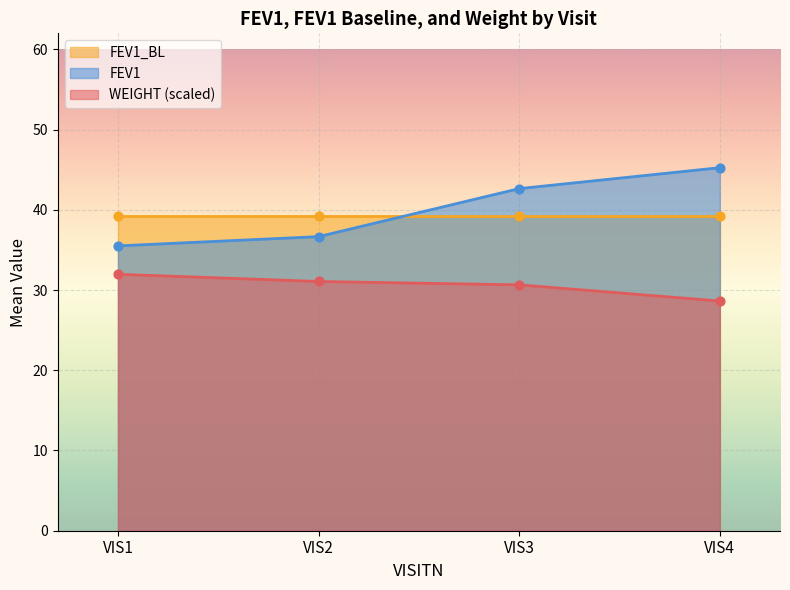

Is the value of WEIGHT (scaled) at VIS1 greater than the value of FEV1 at VIS1?

No